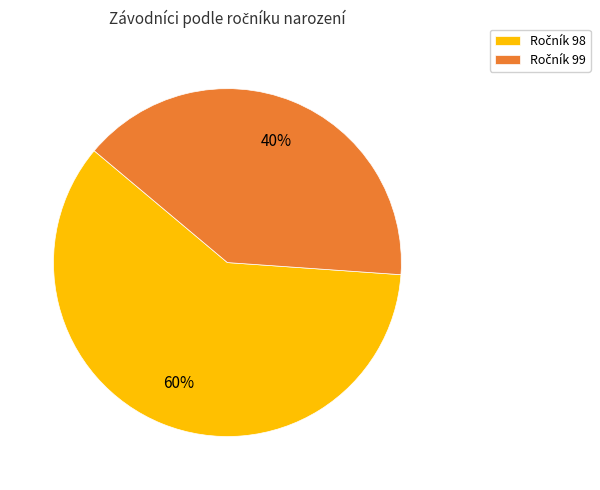

To the nearest percent, what is the difference between the largest and smallest slice percentages?

20%